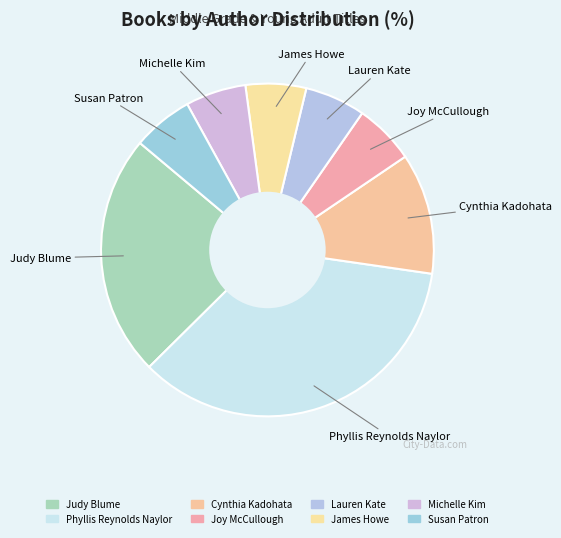

Is there any slice that represents more than half of the pie?

No